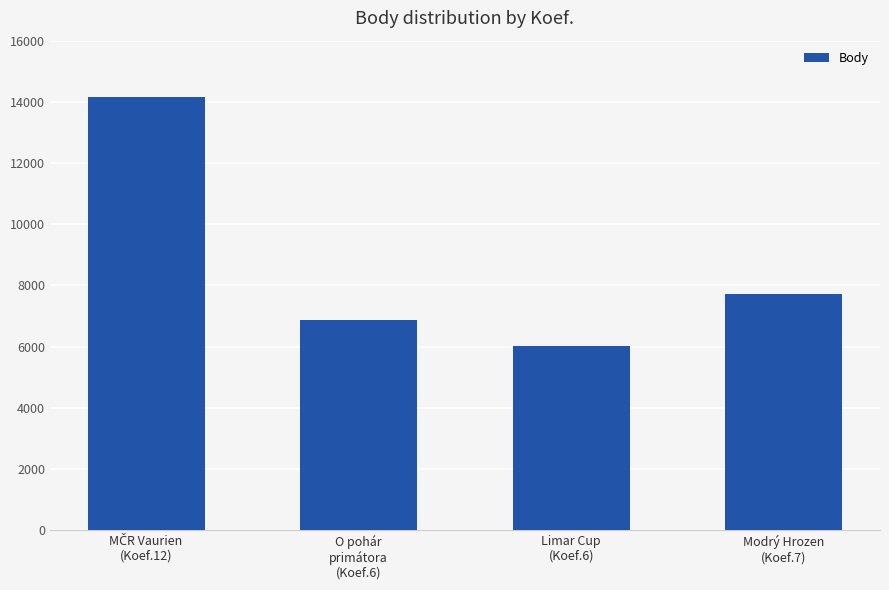

Reading left to right, what are all the values shown in this chart?

14162	6854	6025	7707